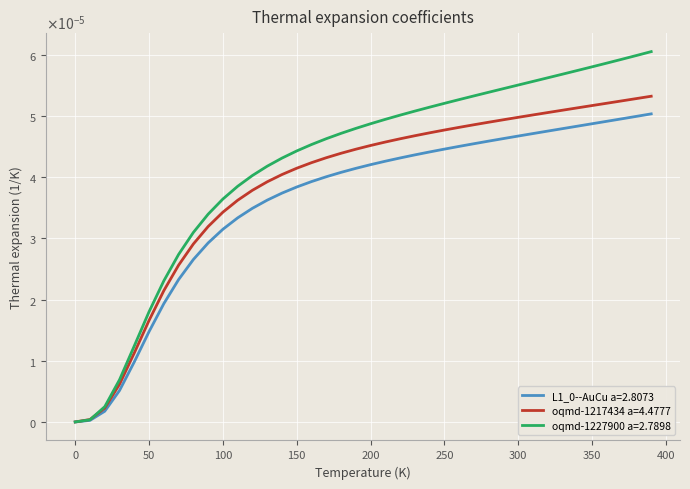

Does the chart display data point markers on the line(s)?

No